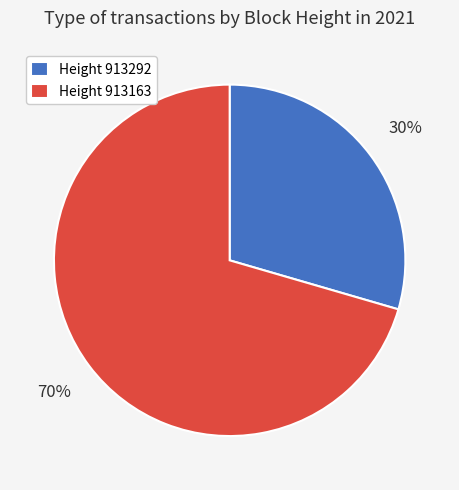

Do Height 913292 and Height 913163 together represent more than half of the pie?

Yes